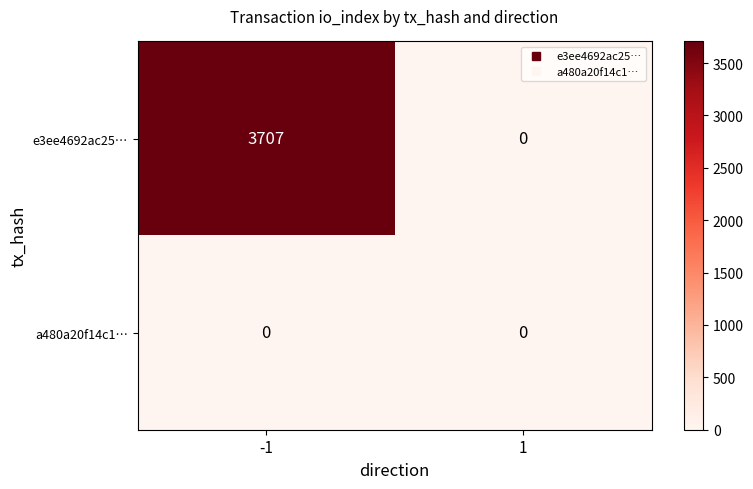

What is the sum of the e3ee4692ac25… values at 1 and -1?

3707